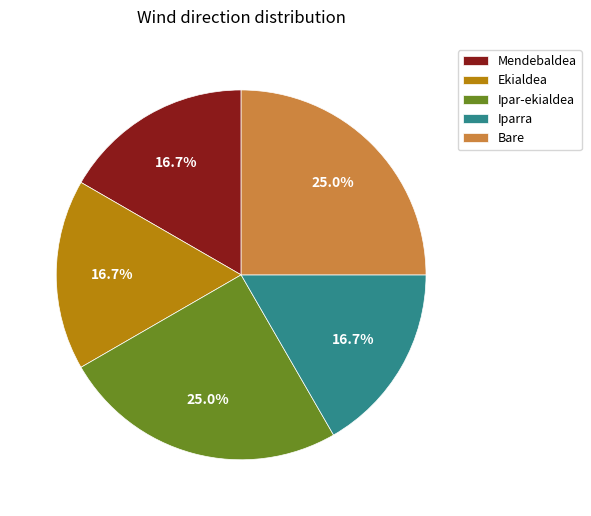

Between Ipar-ekialdea and Mendebaldea, which is larger?

Ipar-ekialdea